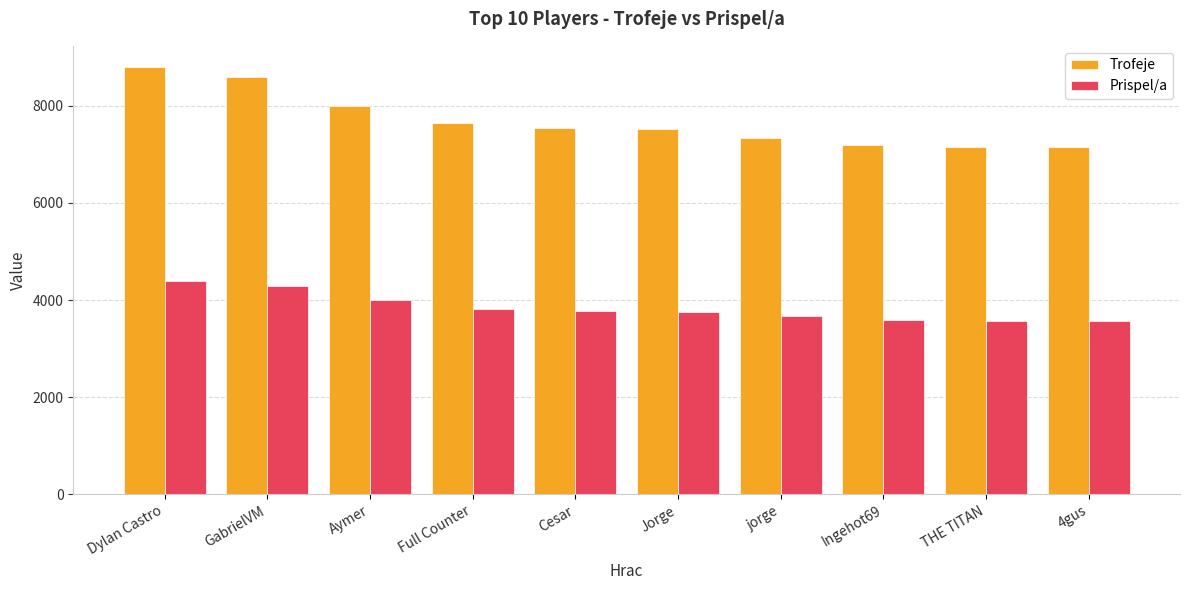

Which series has the largest range (max minus min)?

Trofeje